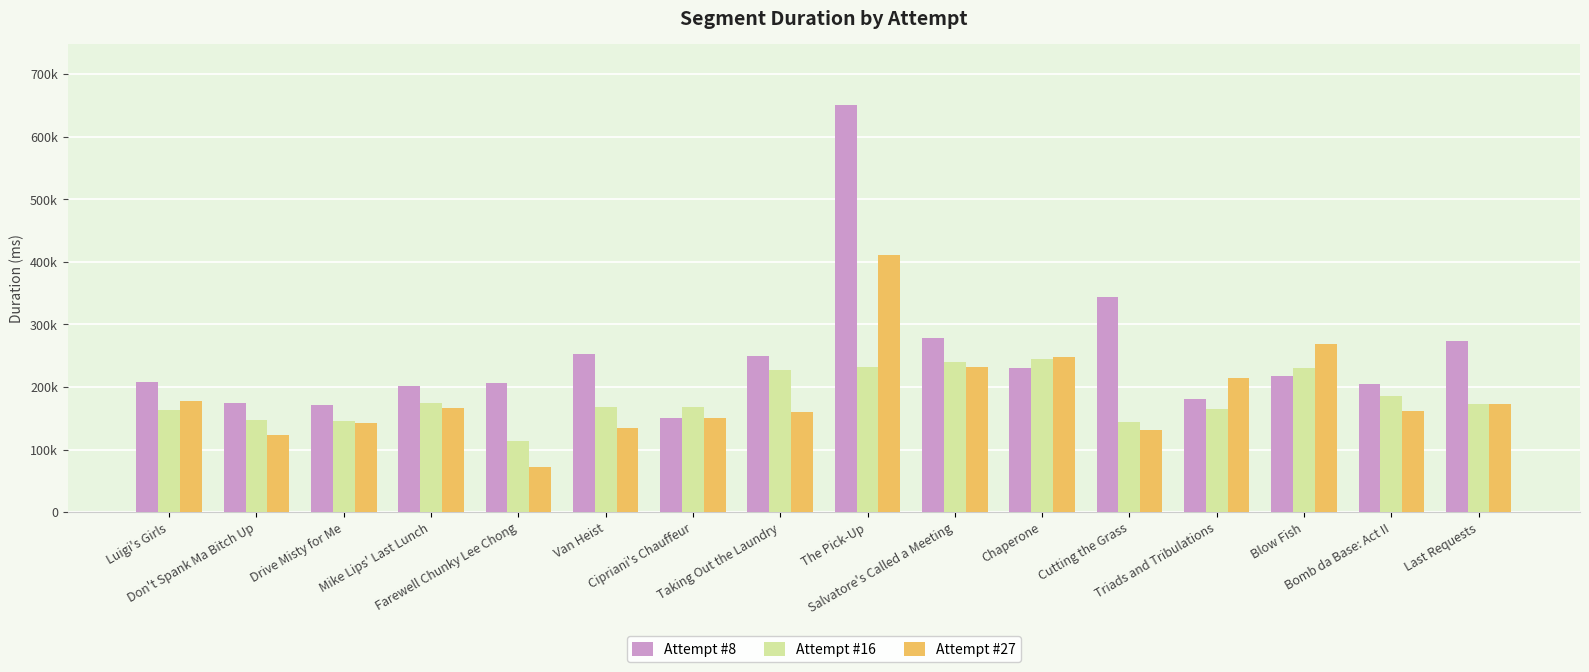

At how many categories does at least one series exceed 366905?

1